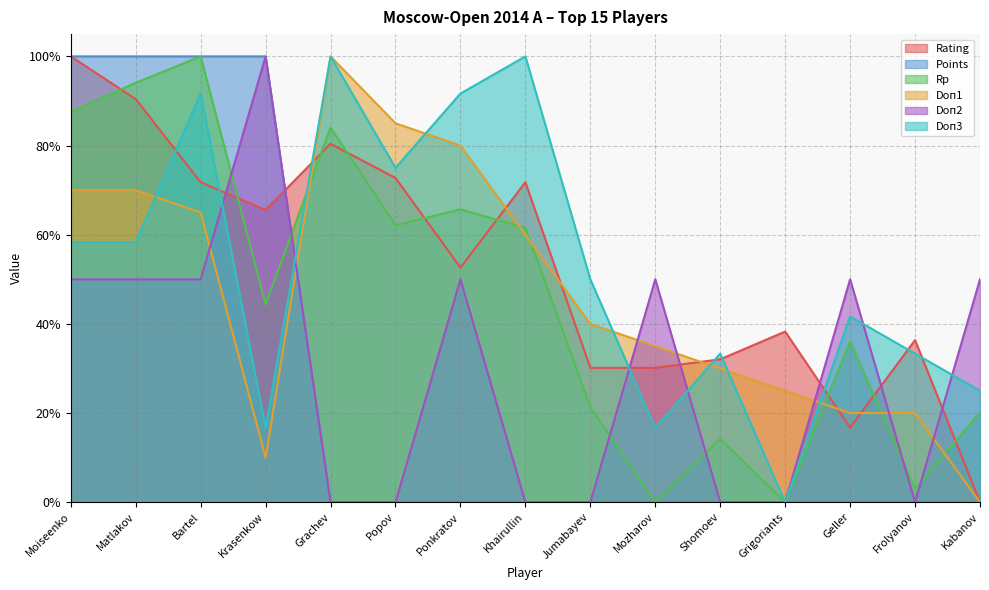

What position from the right is Grigoriants?

4